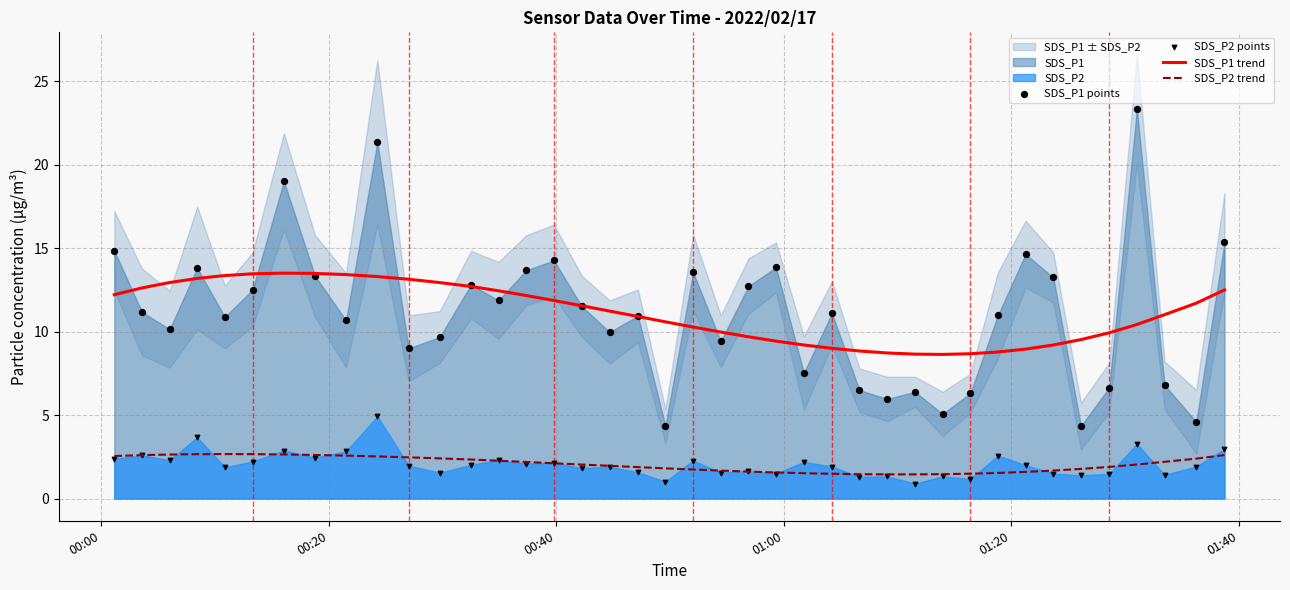

At how many categories does at least one series exceed 8?

40